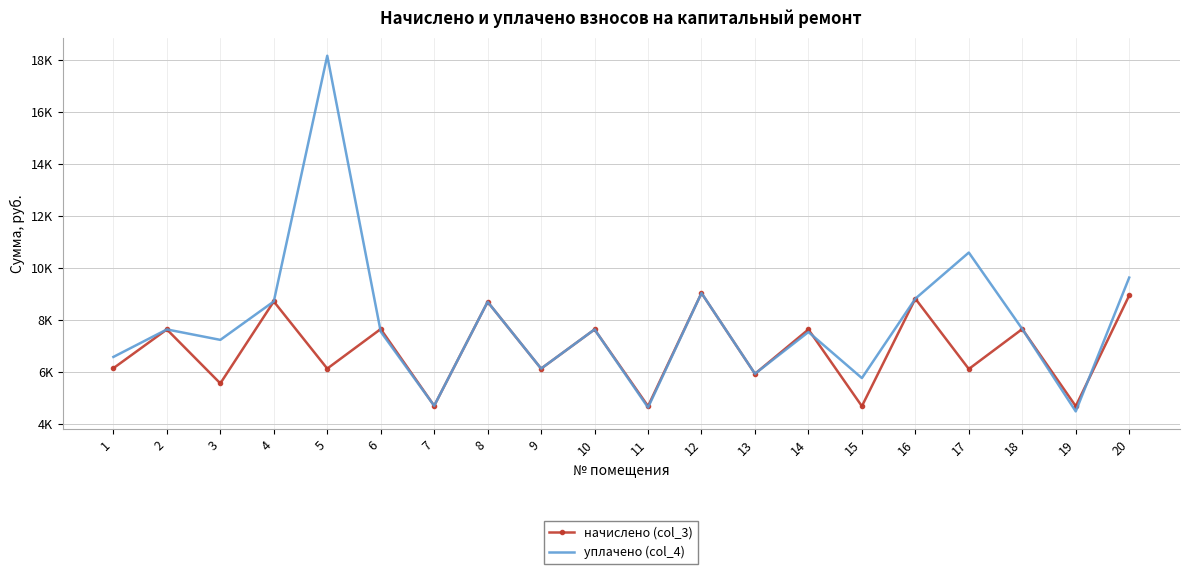

The уплачено (col_4) series shows 6185.6 at 11. True or false?

False